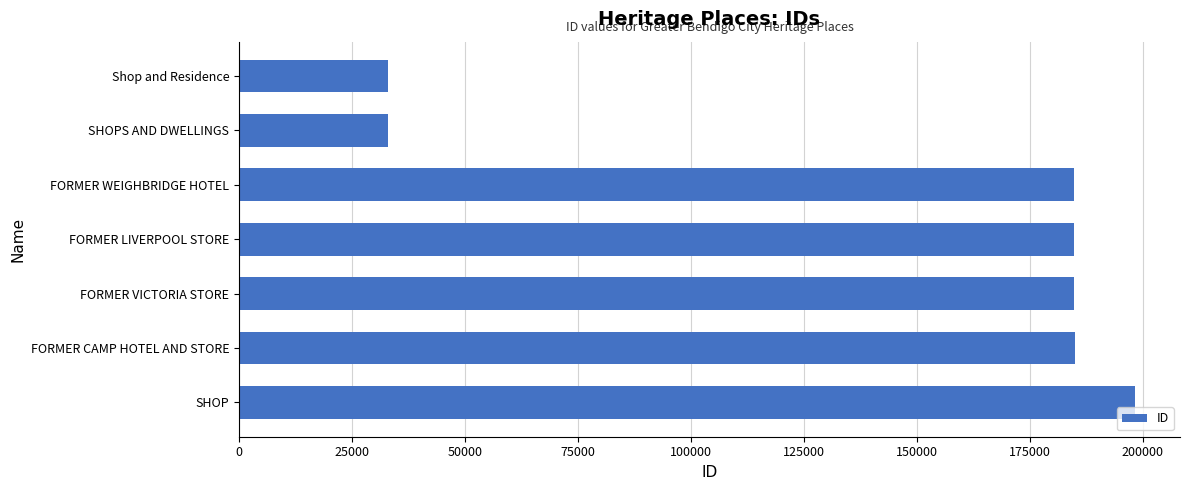

How many bars are there in total?

7